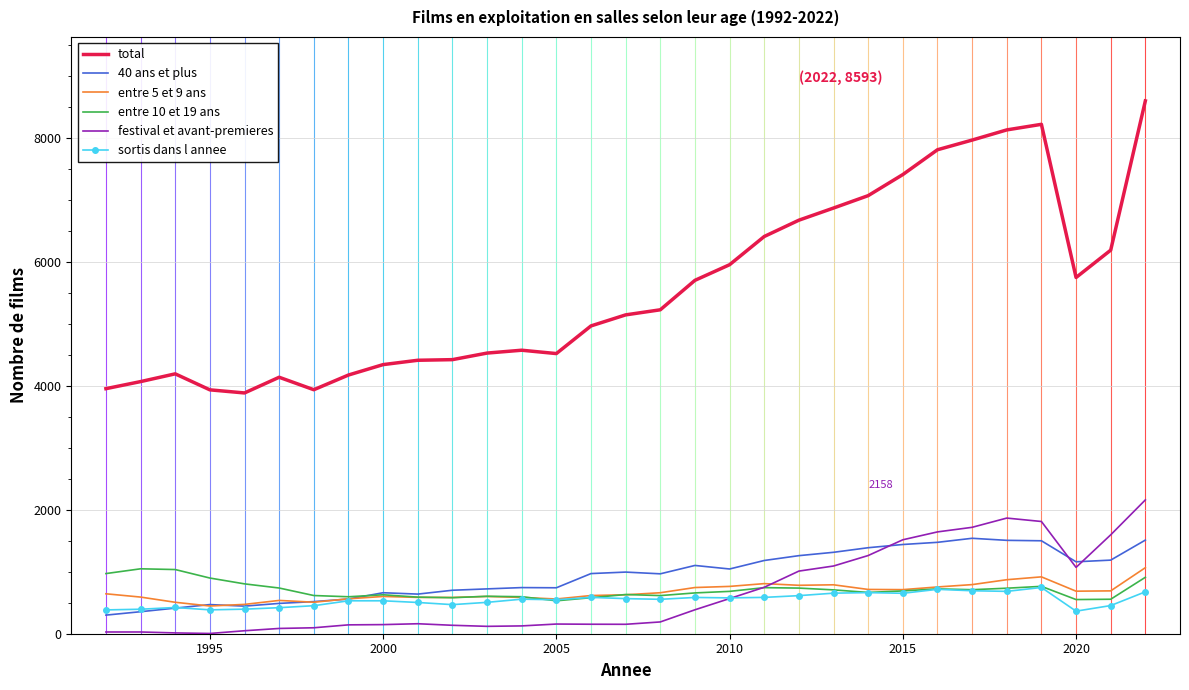

What is the greatest value displayed?

8593